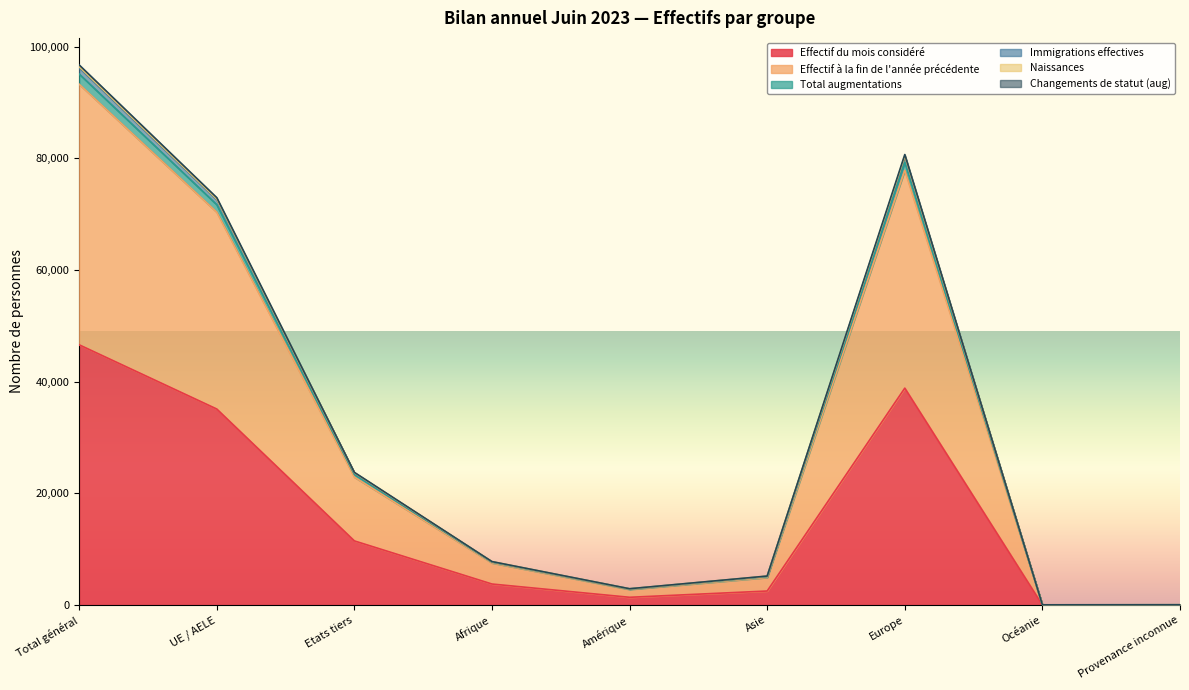

At how many categories does at least one series exceed 30851?

3